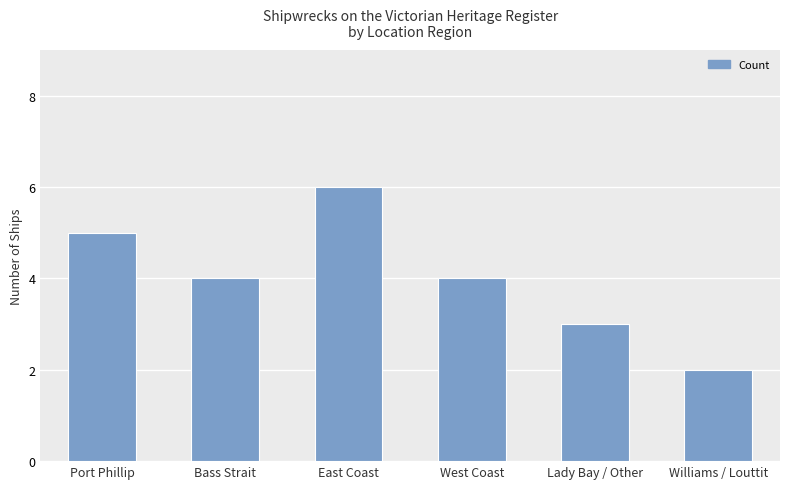

What is the average value?

4